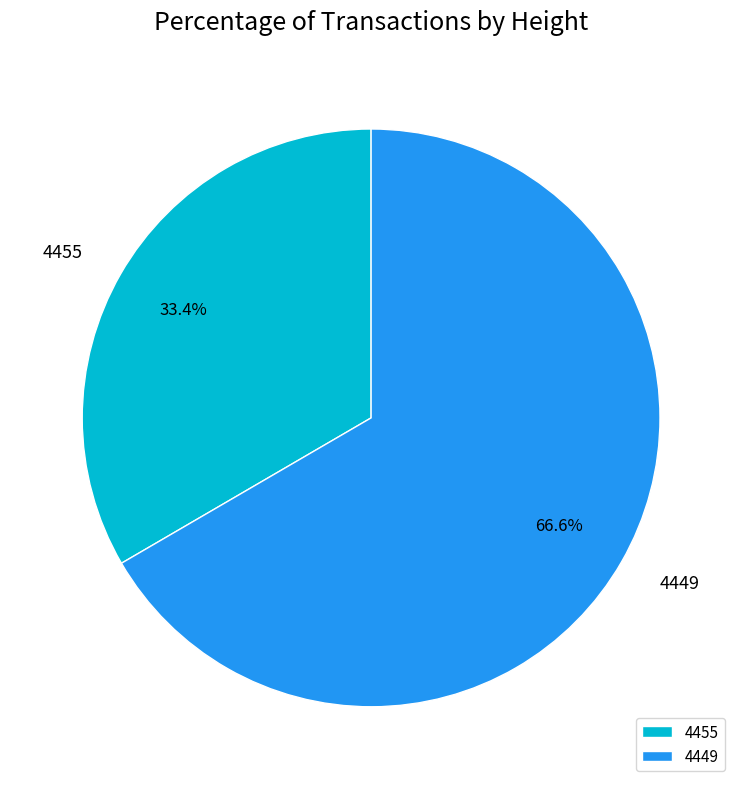

Which slice represents more than half of the pie?

4449